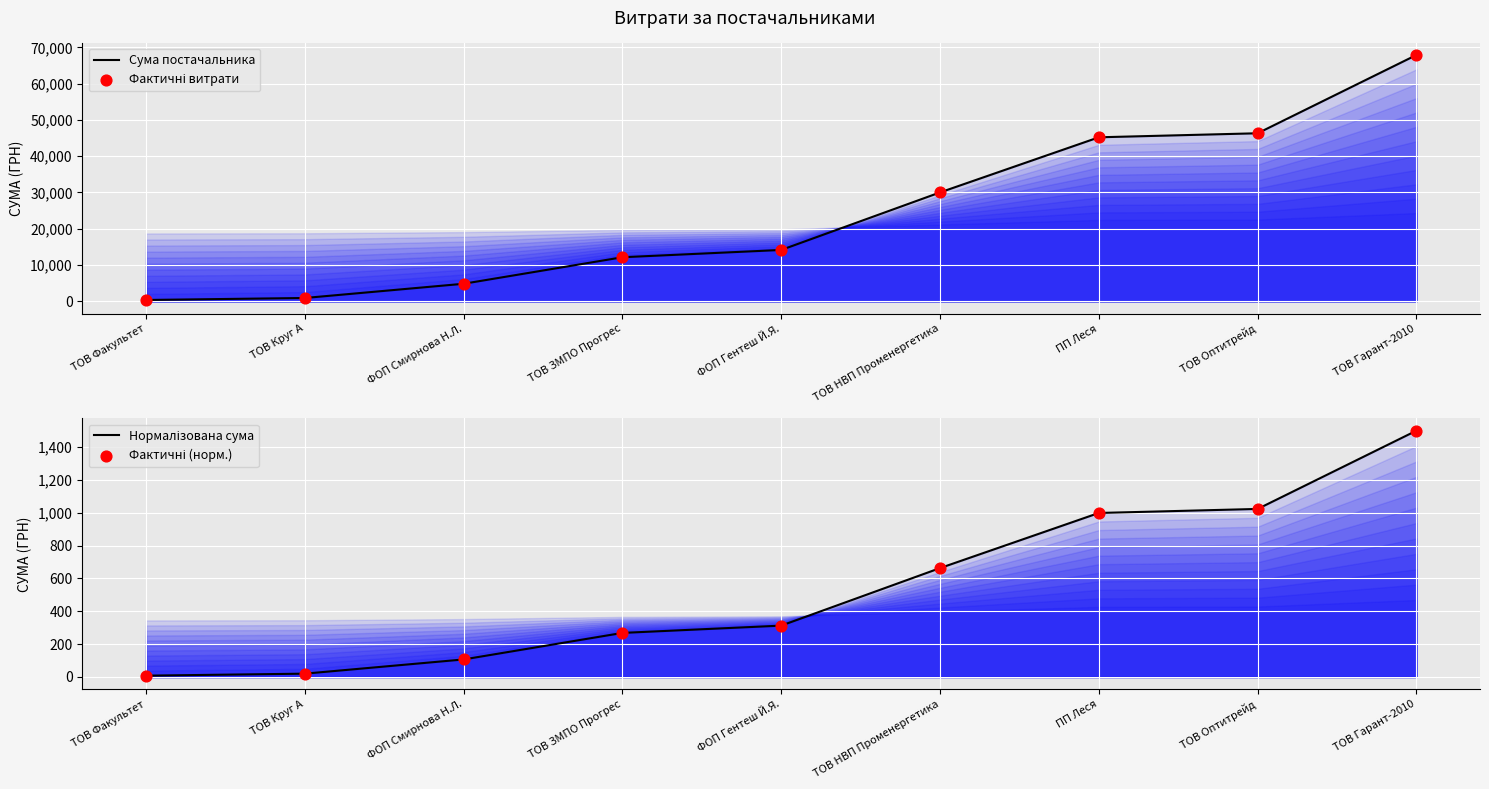

What are all the series names shown in the legend?

Сума постачальника, Фактичні витрати, Нормалізована сума, Фактичні (норм.)